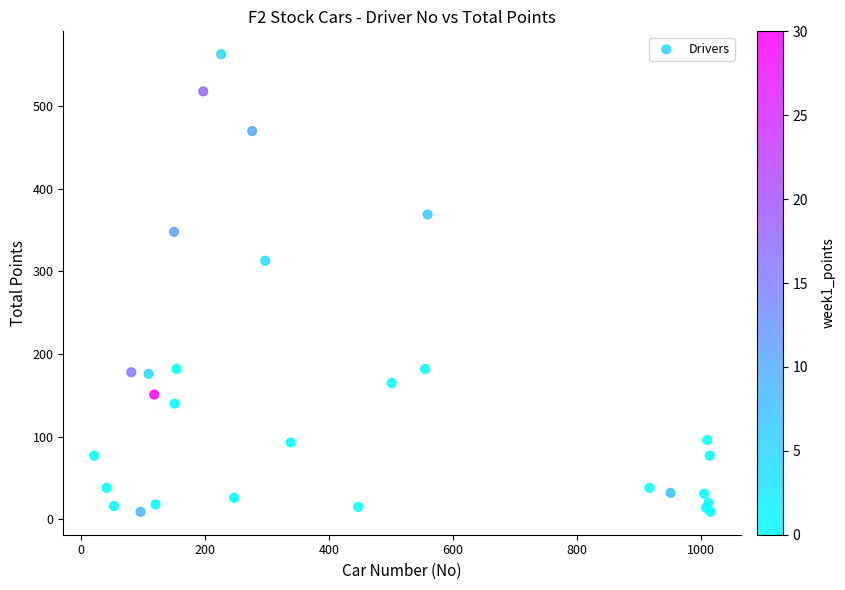

What Y value in the scatter plot is closest to 286?

313